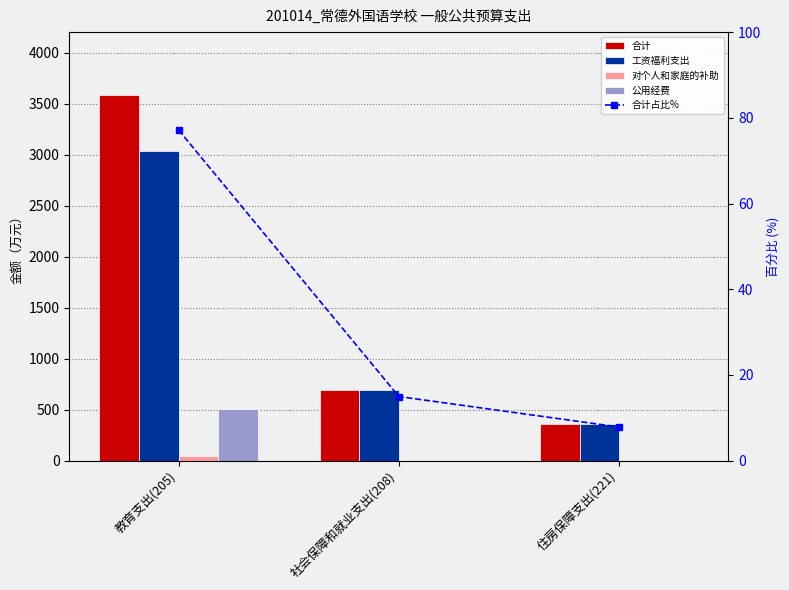

What position from the left is 社会保障和就业支出(208)?

2